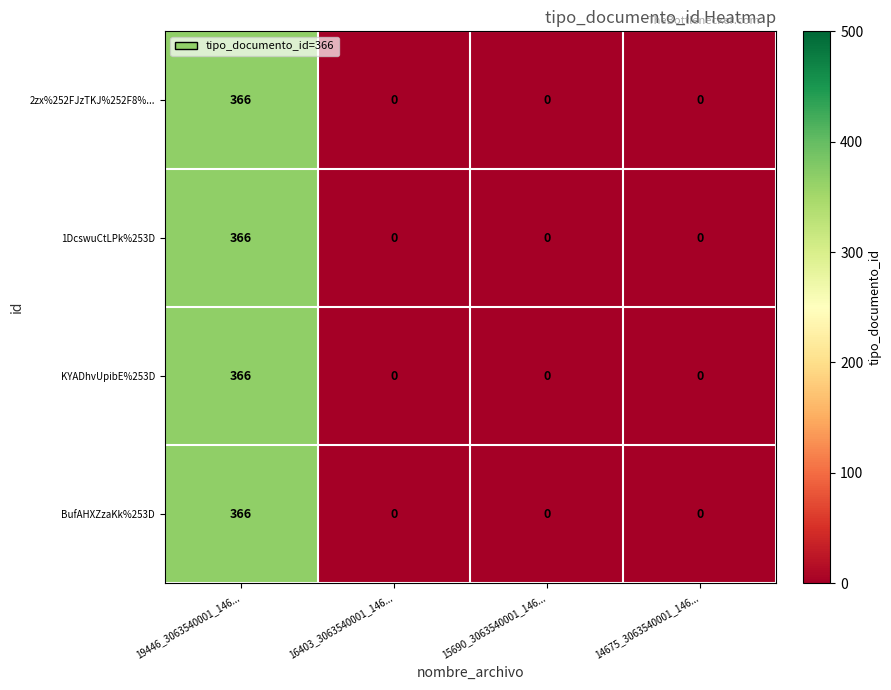

What is the sum of all 2zx%252FJzTKJ%252F8%... values?

366